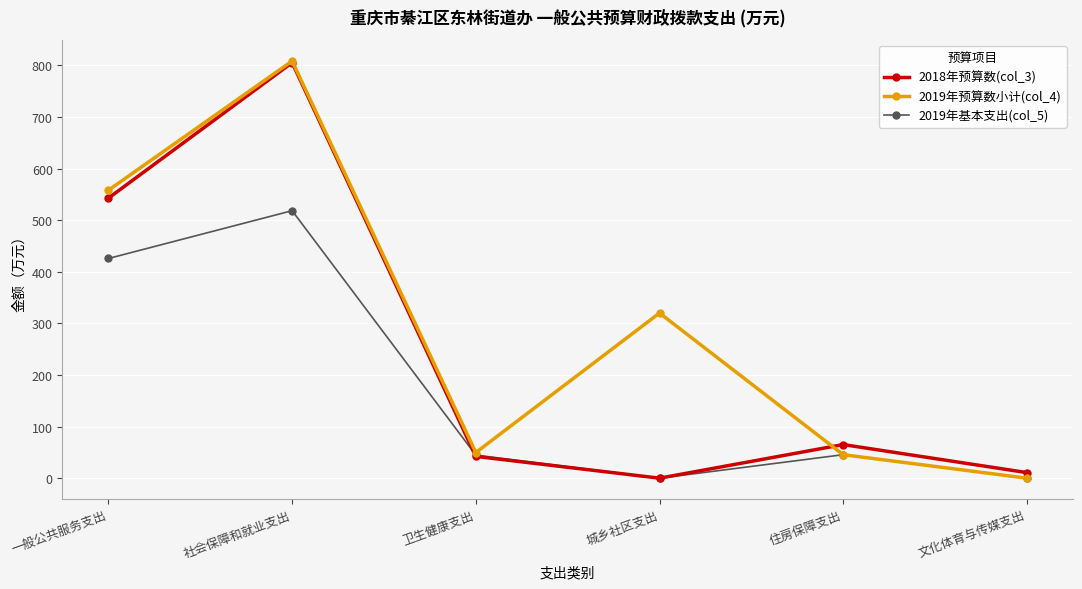

How many data points in 2018年预算数(col_3) are above 65?

3